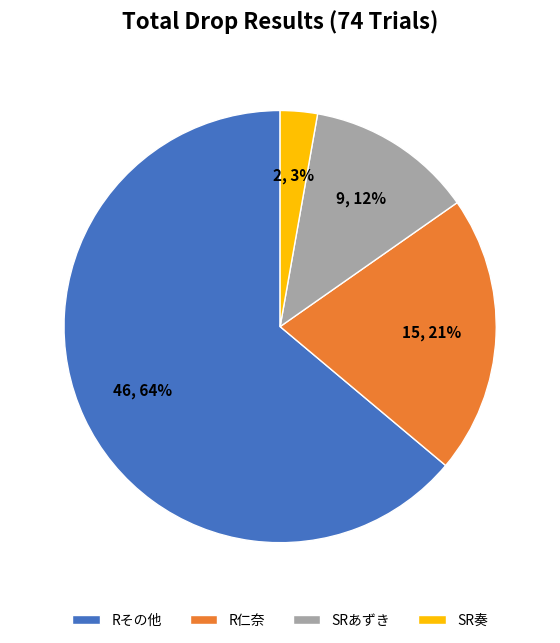

True or false: Rその他 accounts for 70% of the total.

False